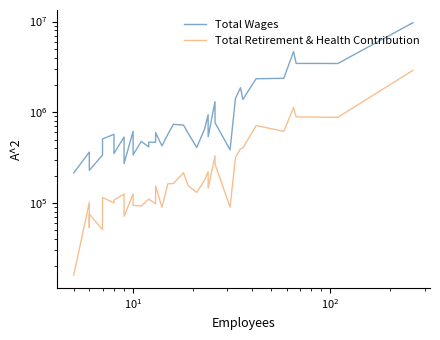

Rank the series by their maximum value, from highest to lowest.

Total Wages, Total Retirement & Health Contribution